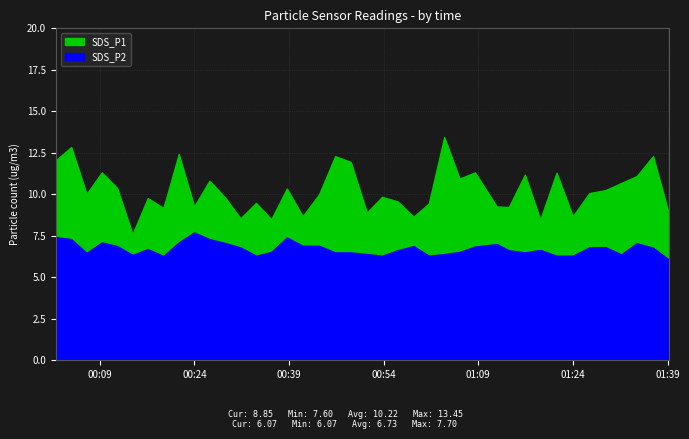

What is the difference between the second highest and second lowest values in the SDS_P2 series?

1.1